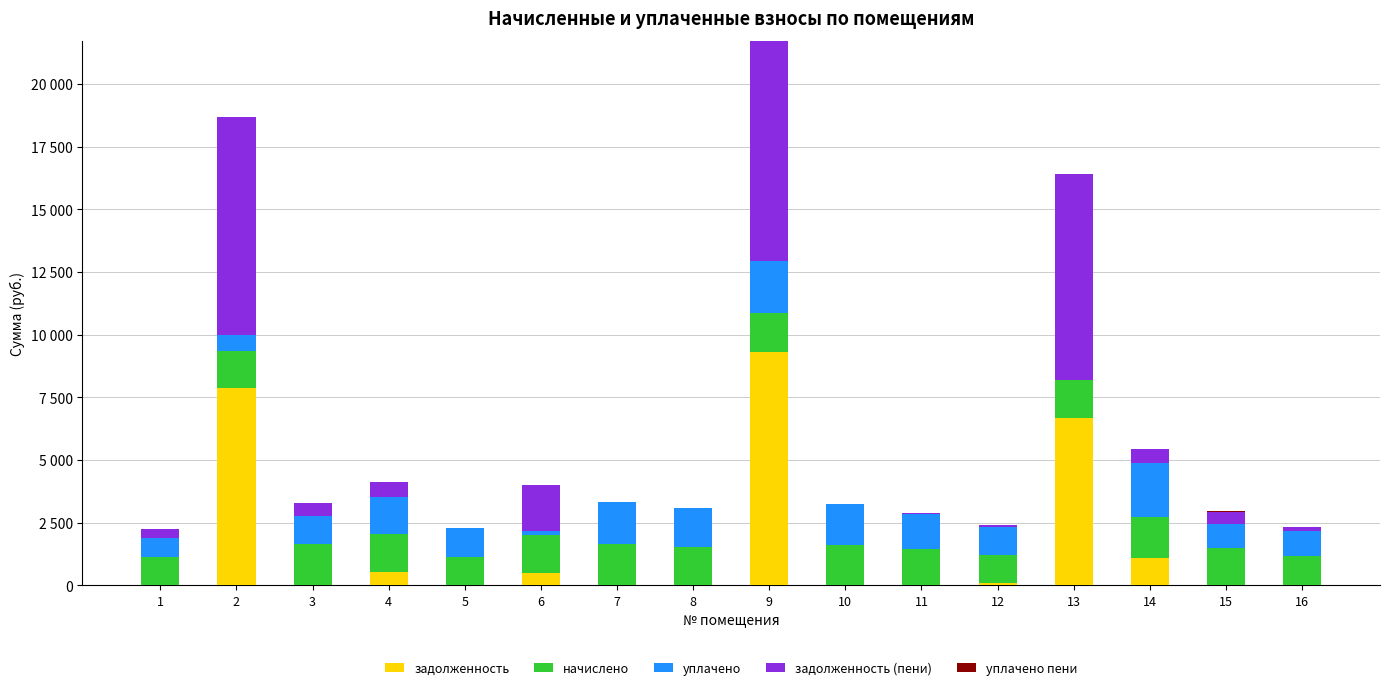

Are the bars grouped side by side (vs. stacked)?

No